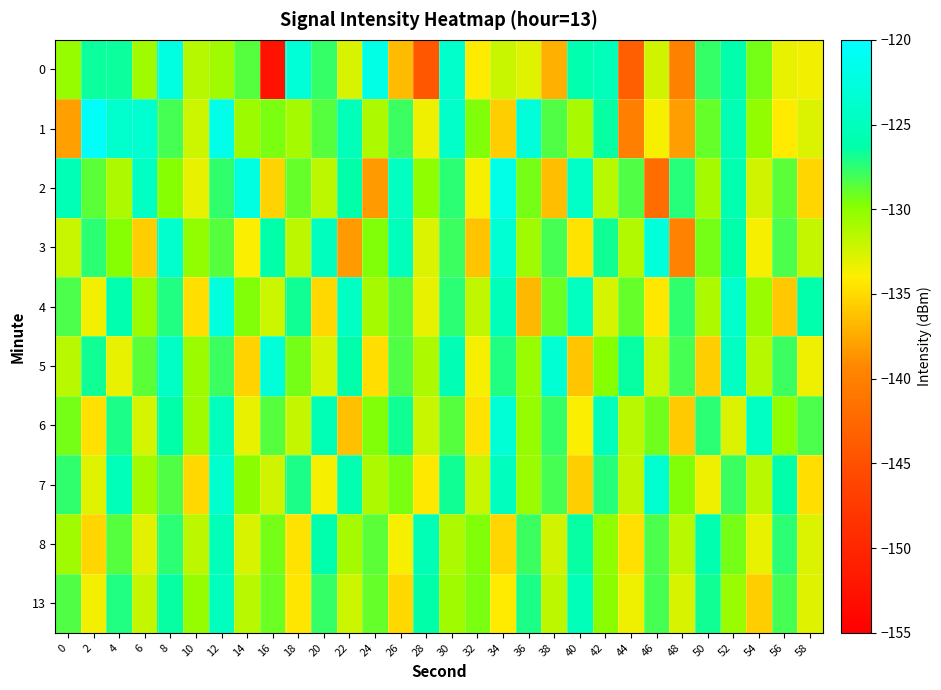

Rank the series by their maximum value, from lowest to highest.

8, 13, 7, 6, 5, 3, 4, 0, 2, 1